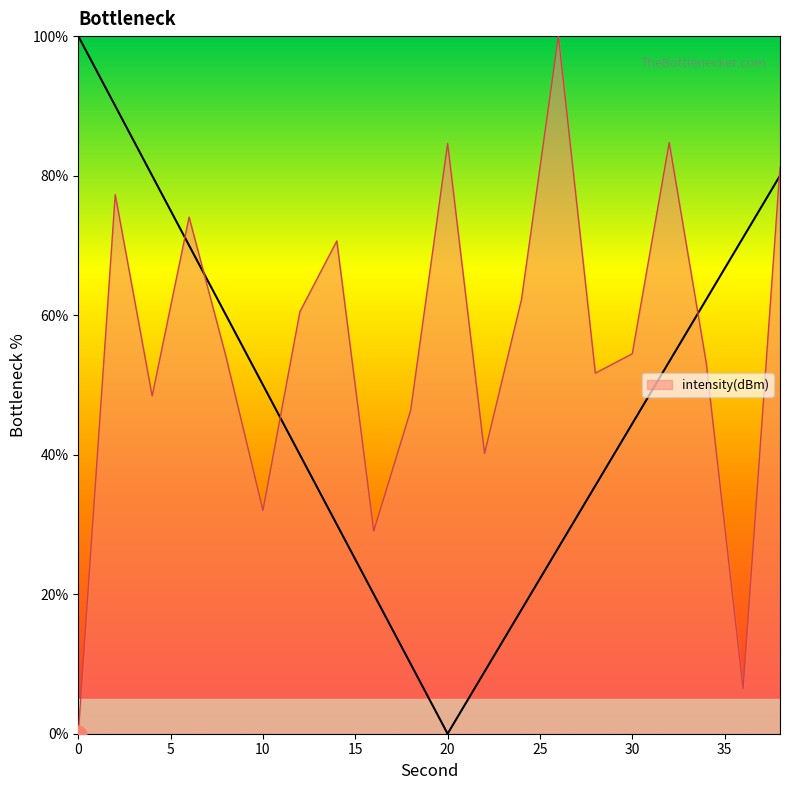

Rank the categories by value from lowest to highest.

0, 36, 16, 10, 22, 18, 4, 28, 34, 8, 30, 12, 24, 14, 6, 2, 38, 20, 32, 26